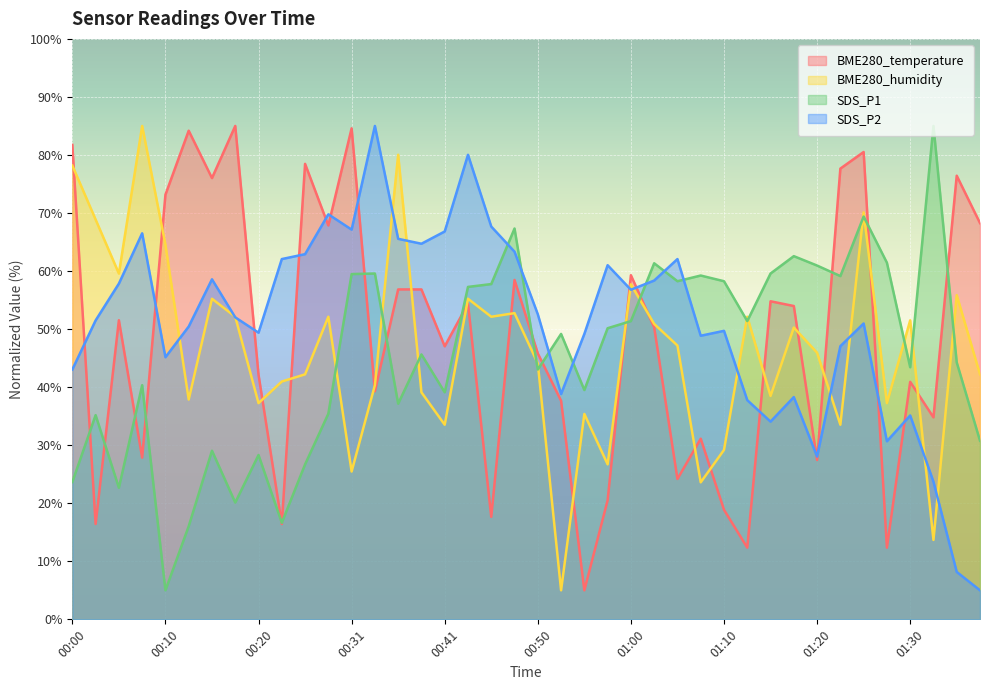

What is the average value of the SDS_P2 series?

51.1